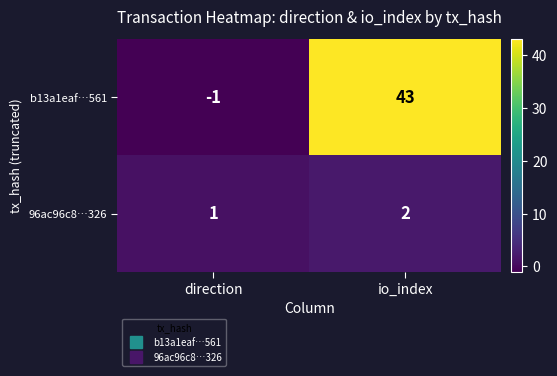

What is the total value across all series at io_index?

45